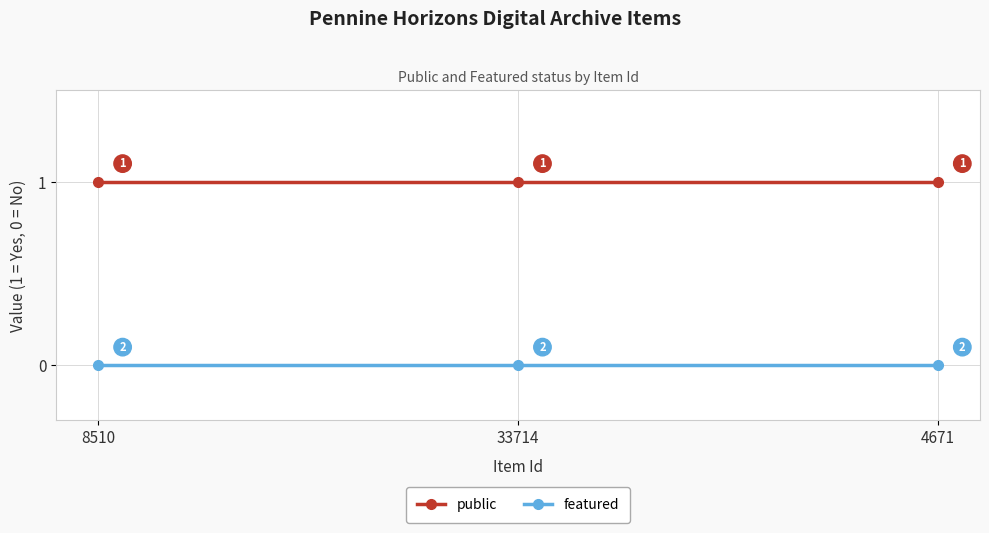

Which series has the largest total across all categories?

public